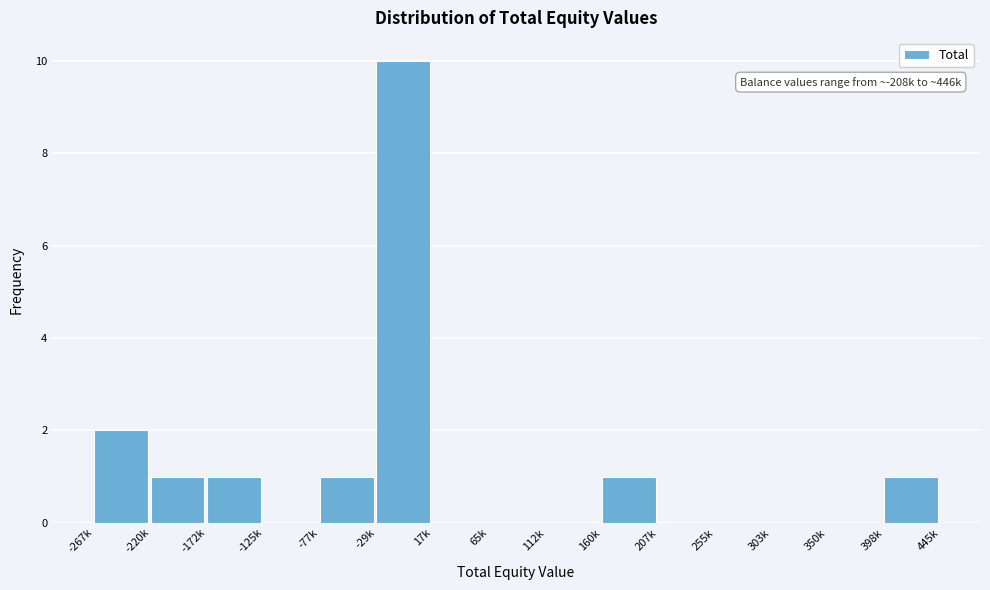

Reading right to left, list all the values displayed in this chart.

398k=1	350k=0	303k=0	255k=0	207k=0	160k=1	112k=0	65k=0	17k=0	-29k=10	-77k=1	-125k=0	-172k=1	-220k=1	-267k=2